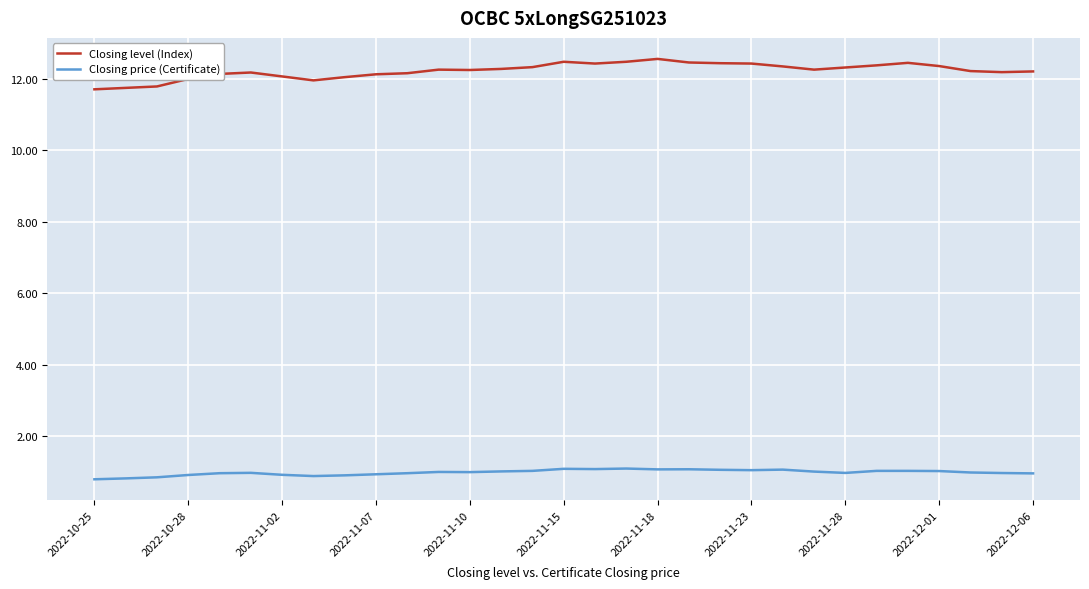

List the series in order of their overall mean, highest first.

Closing level (Index), Closing price (Certificate)